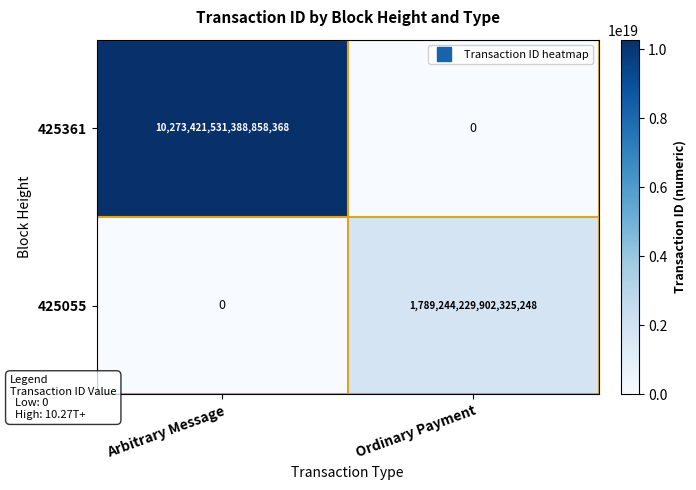

Between Arbitrary Message and Ordinary Payment, which series saw the biggest shift?

425361